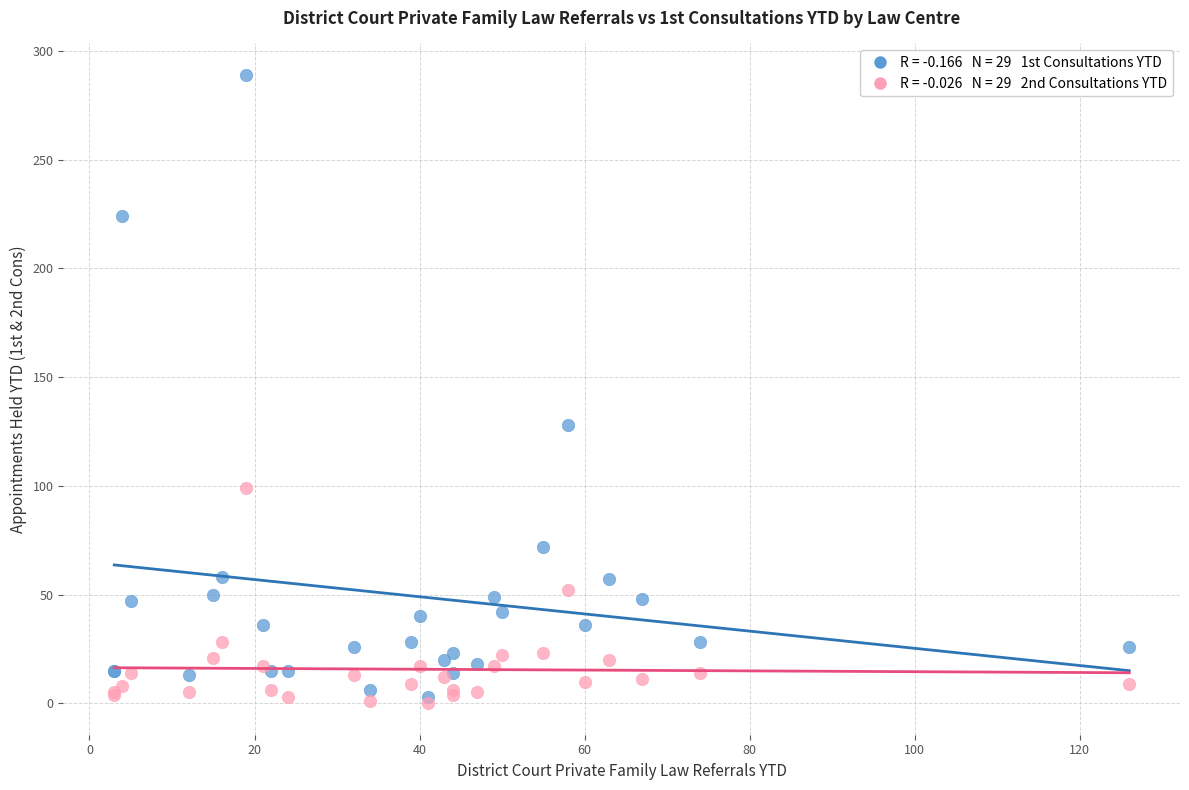

Across all series, what Y value is closest to 144?

128